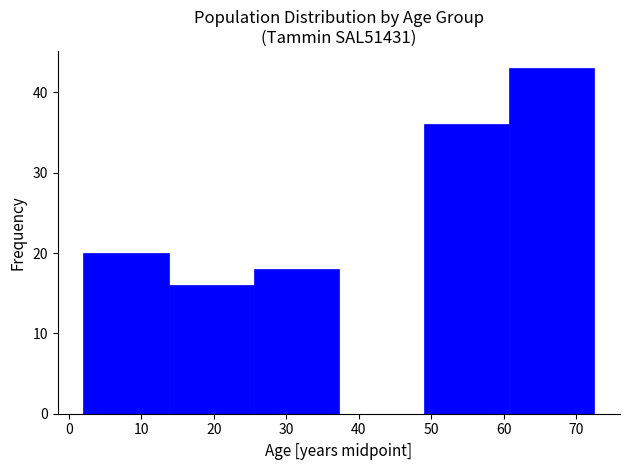

How tall is the bar that spans 26 to 37 on the x-axis? Neither the bar edges nor the heights are printed on the chart, so give them approximately, as read against the axes.

18